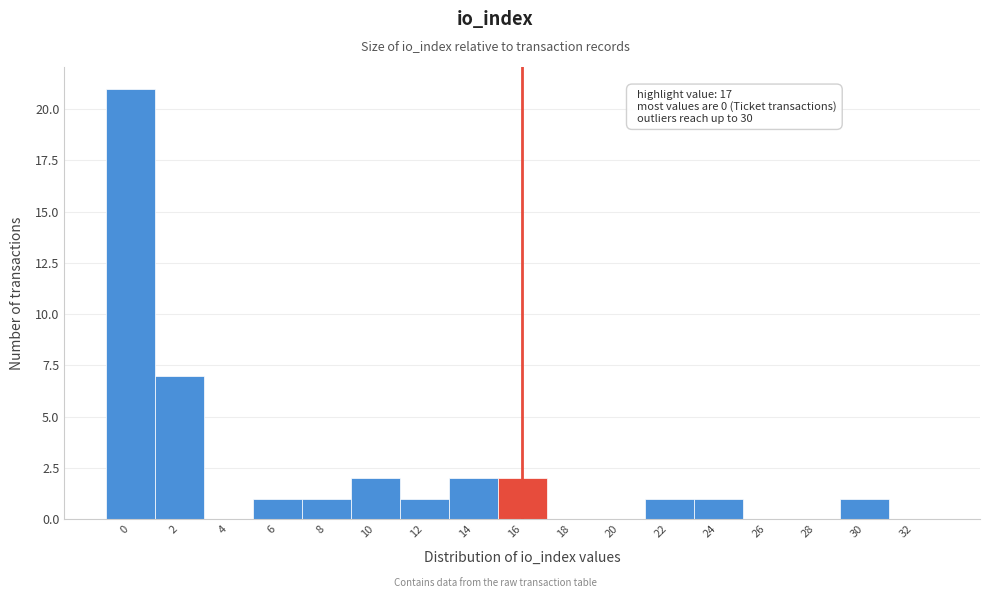

Reading right to left, what are all the values shown in this chart?

32=0	30=1	28=0	26=0	24=1	22=1	20=0	18=0	16=2	14=2	12=1	10=2	8=1	6=1	4=0	2=7	0=21